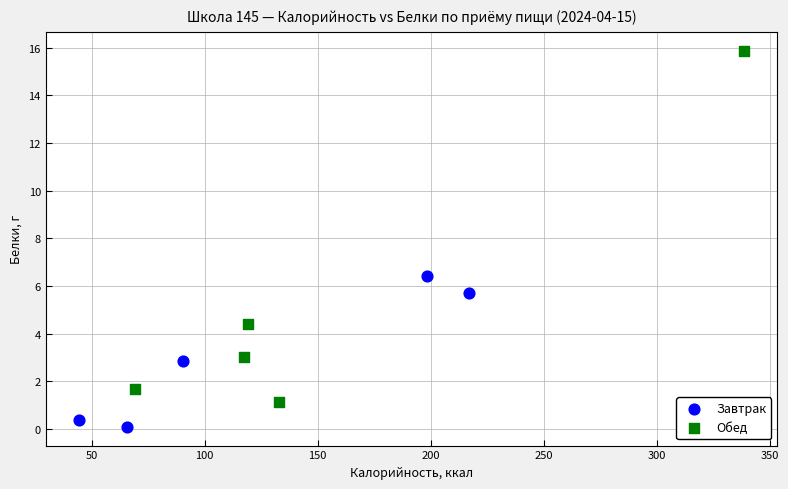

Which series reaches the minimum Y coordinate?

Завтрак